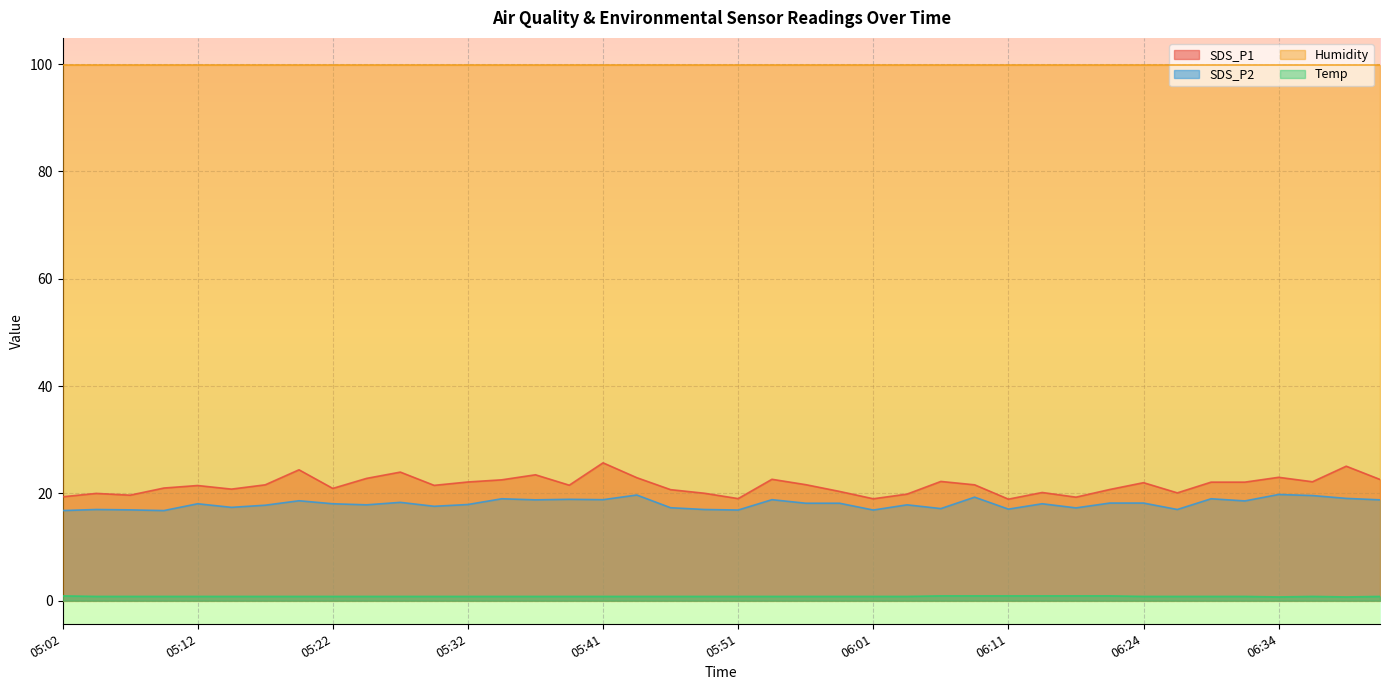

What is the value of the SDS_P2 point at the 17th from the left?

18.8